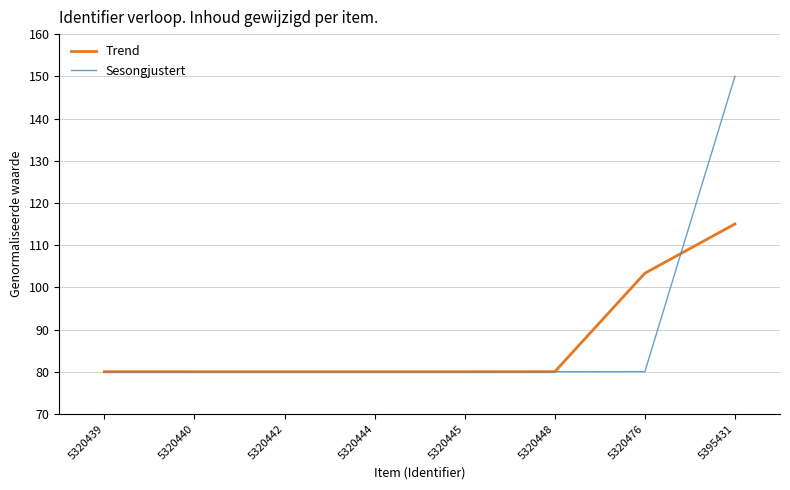

How many times do Sesongjustert and Trend cross each other?

2